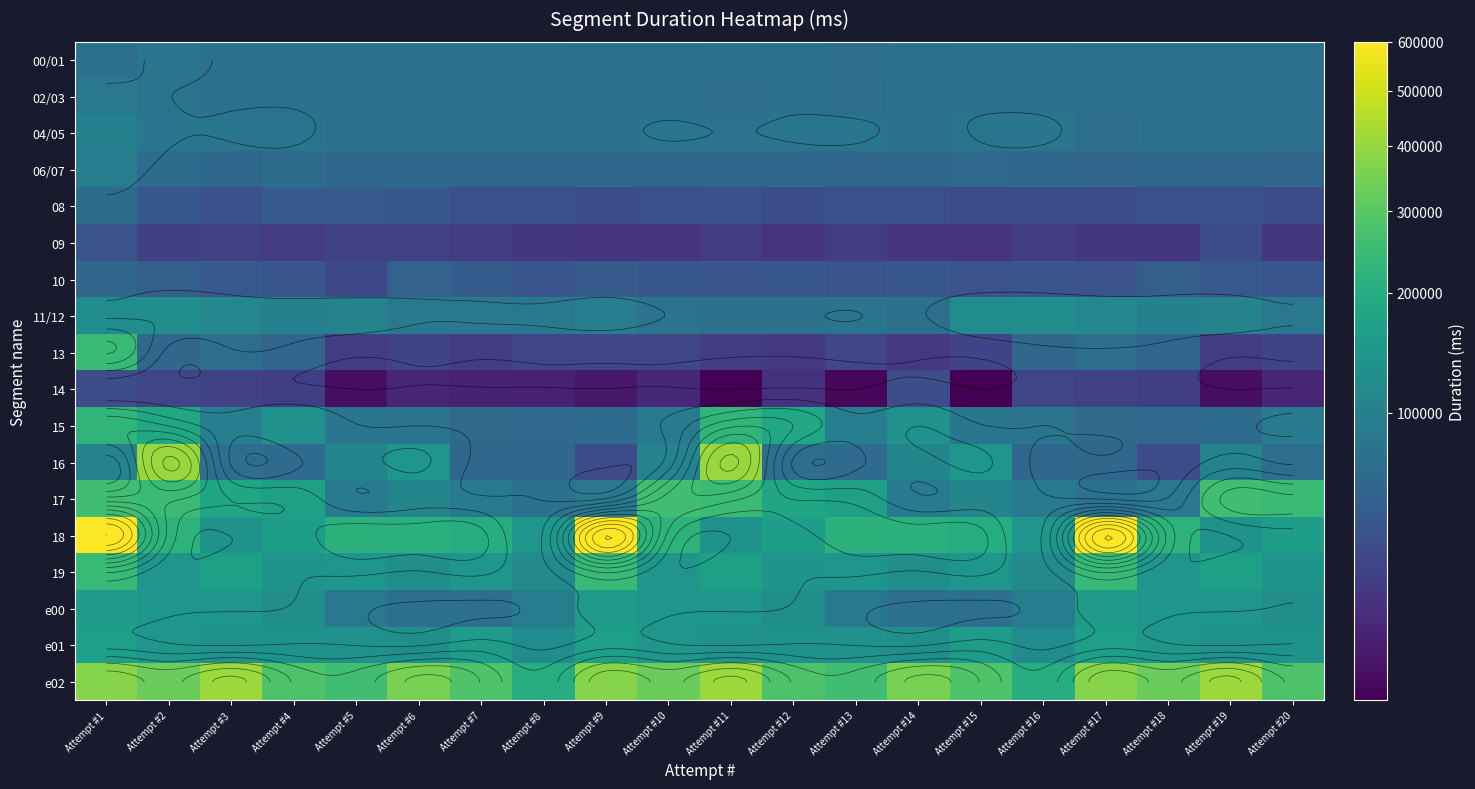

At which category is the sum across all series the highest?

Attempt #1